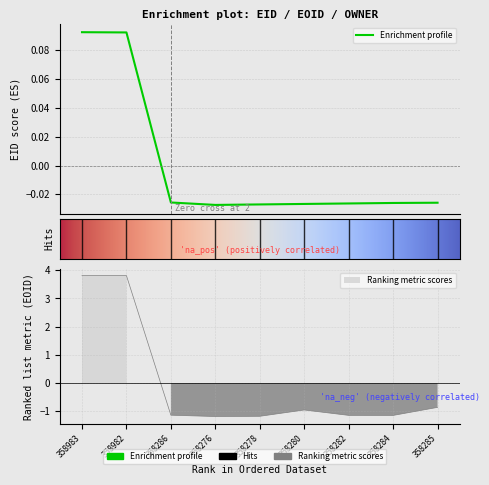

How many times do EOID and EID cross each other?

1